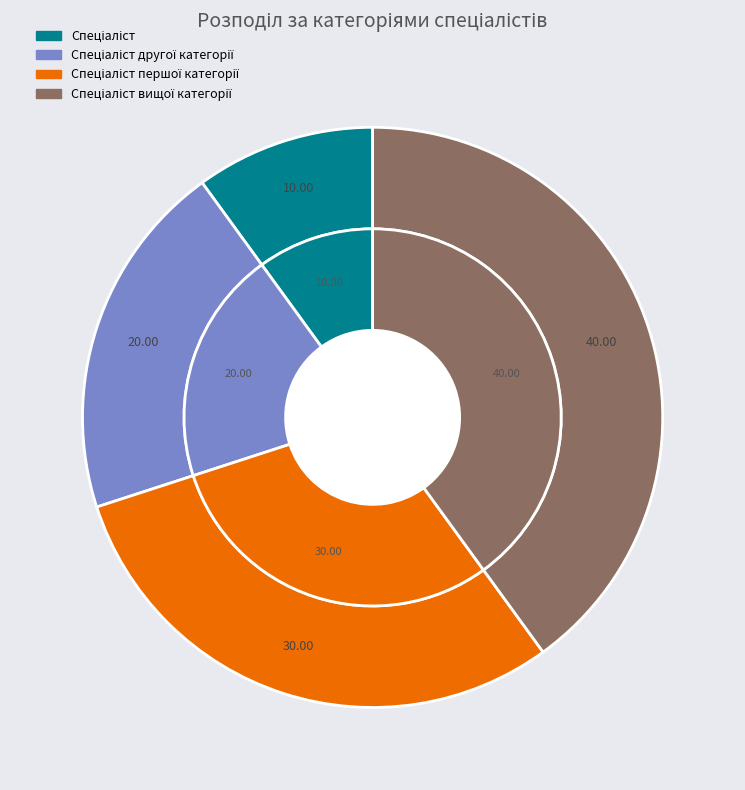

Which category has the smallest portion of the pie?

Спеціаліст